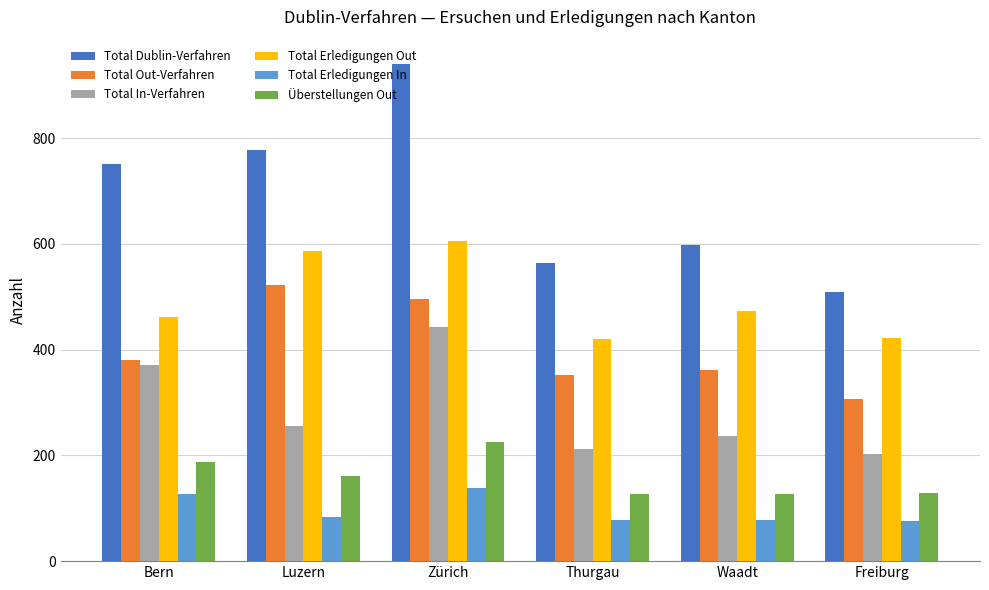

Rank the series by their maximum value, from highest to lowest.

Total Dublin-Verfahren, Total Erledigungen Out, Total Out-Verfahren, Total In-Verfahren, Überstellungen Out, Total Erledigungen In